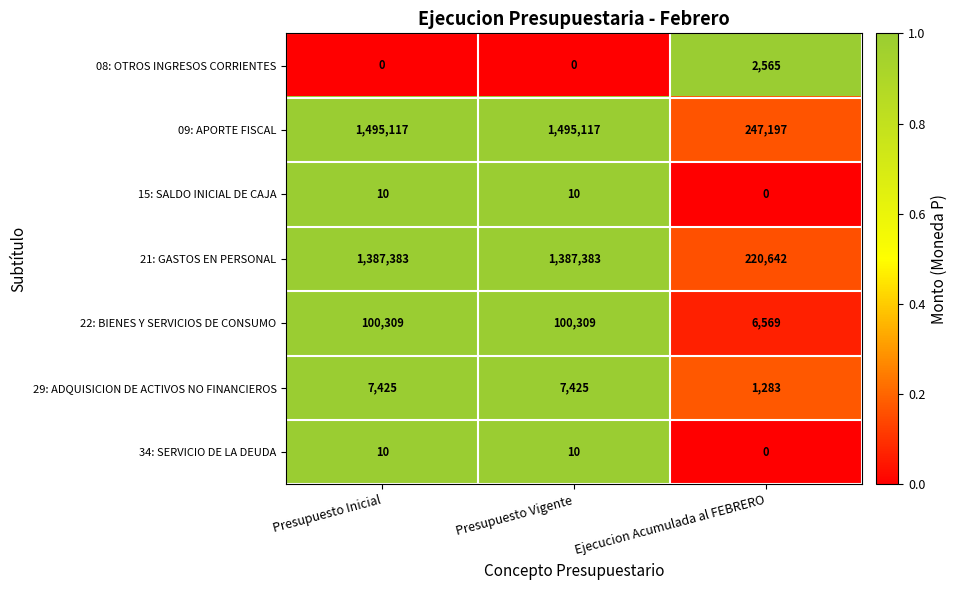

Which series has the largest total across all categories?

09: APORTE FISCAL